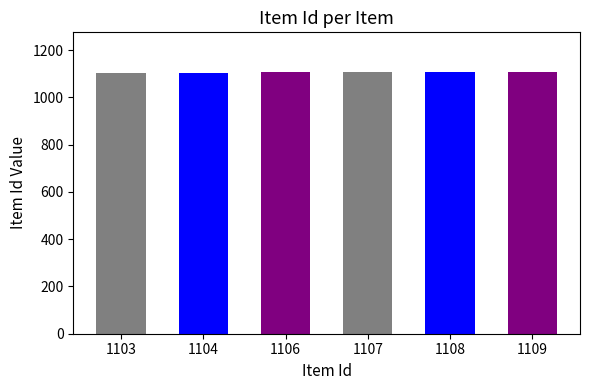

The value at 1109 is 386. True or false?

False